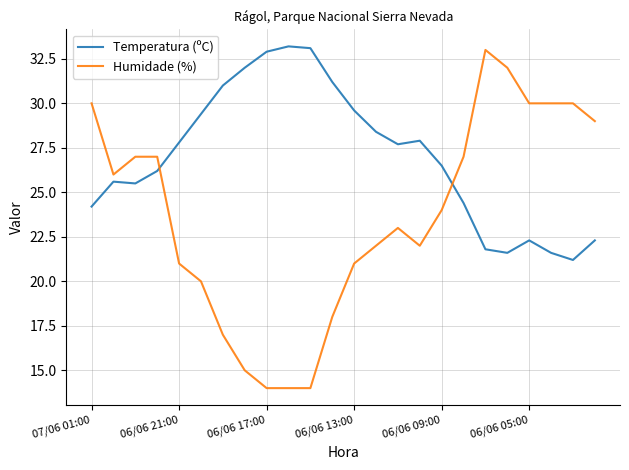

Which series has the largest total across all categories?

Temperatura (ºC)